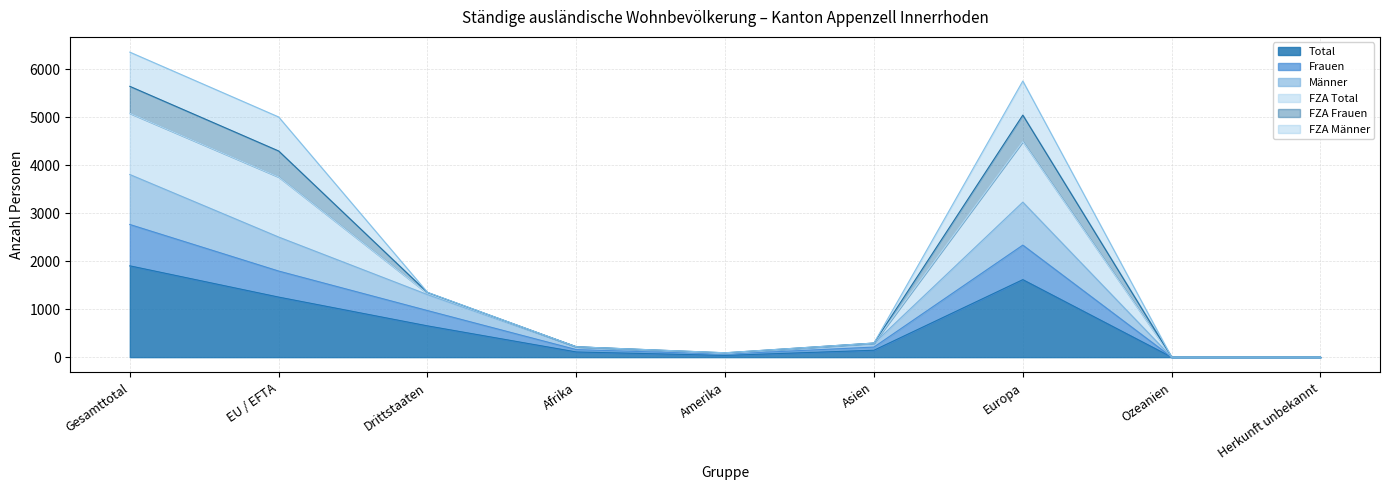

True or false: FZA Frauen and Männer cross at least once.

False